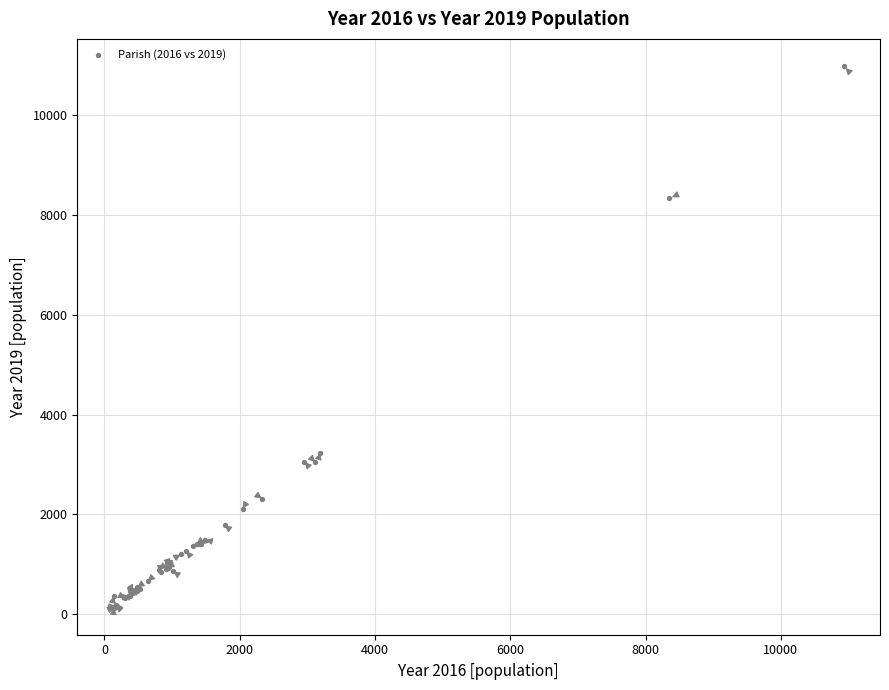

What Y value in the scatter plot is closest to 5559?

3233